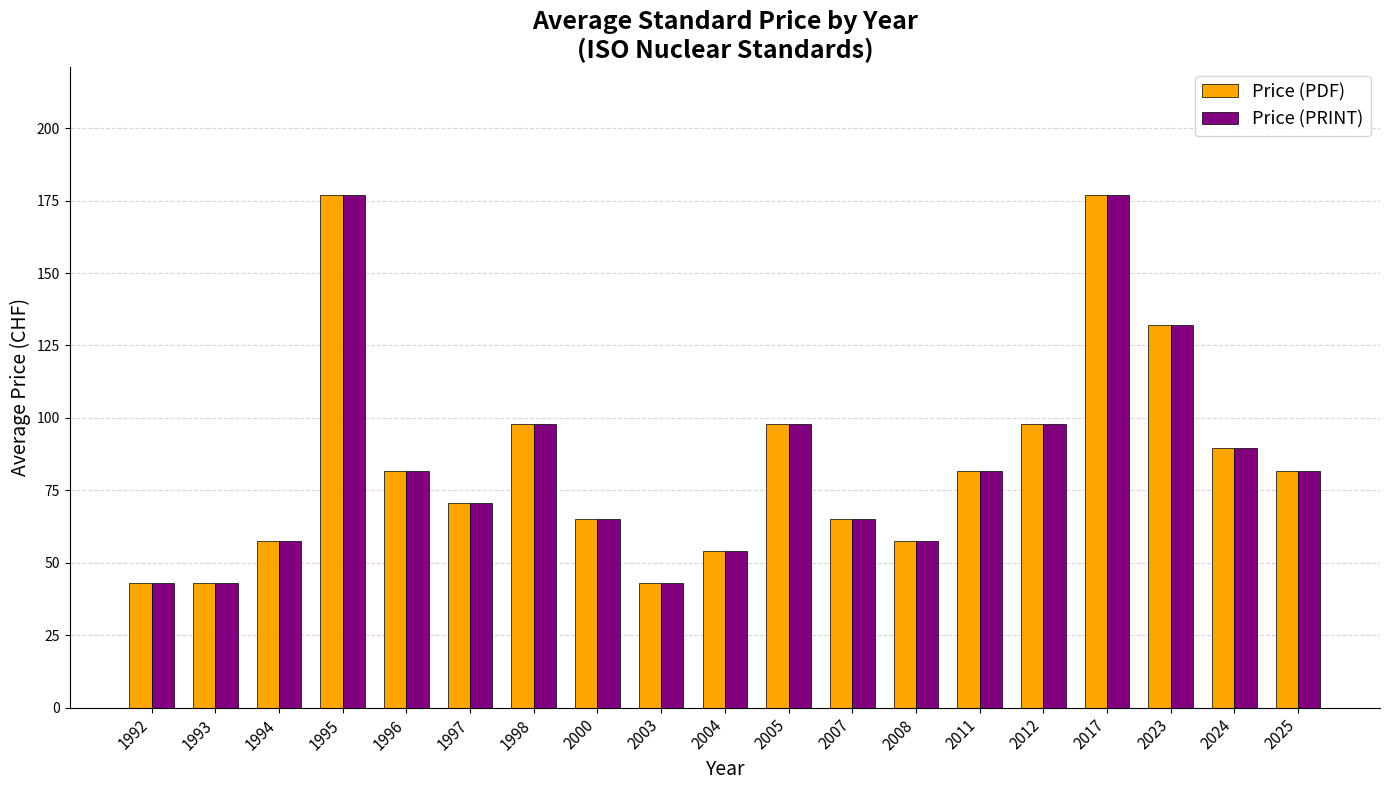

How many groups of bars are there?

19